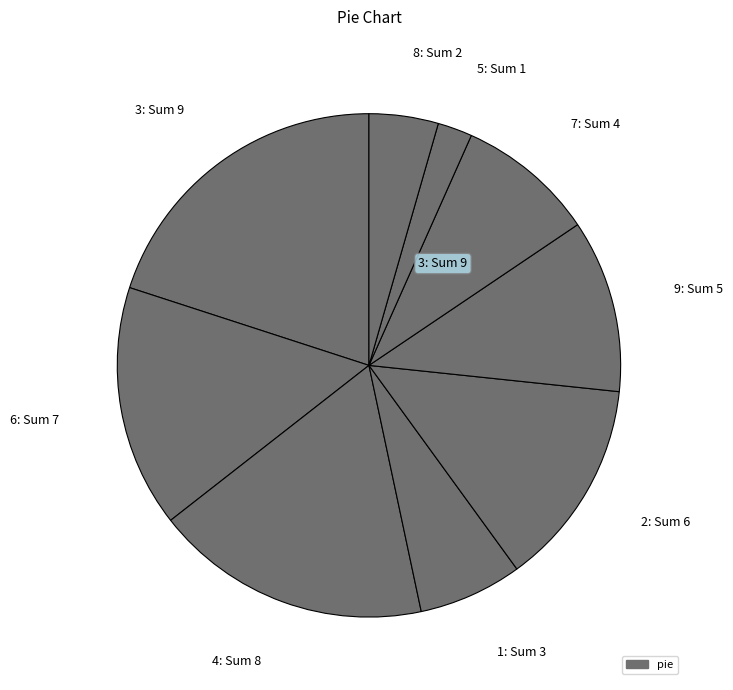

Is it true that 7: Sum 4 is 20% of the pie?

False